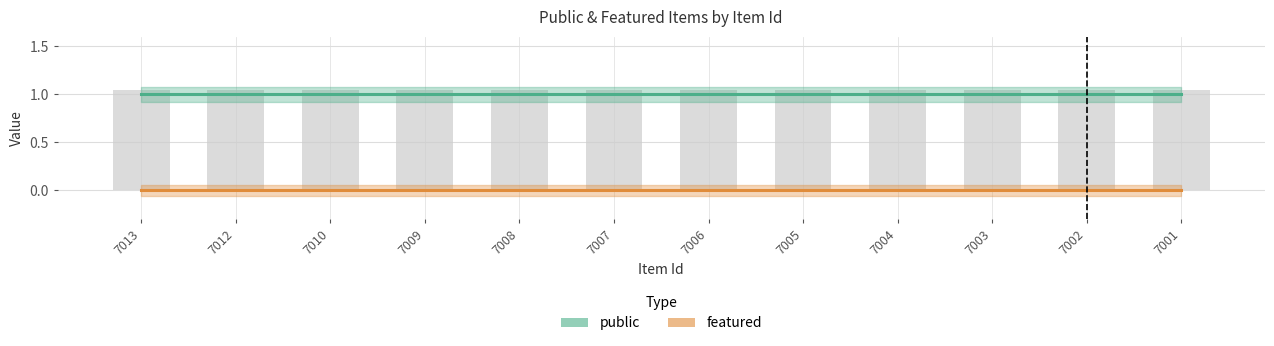

Reading right to left, what are all the values shown in this chart?

public: 7001=1	7002=1	7003=1	7004=1	7005=1	7006=1	7007=1	7008=1	7009=1	7010=1	7012=1	7013=1
featured: 7001=0	7002=0	7003=0	7004=0	7005=0	7006=0	7007=0	7008=0	7009=0	7010=0	7012=0	7013=0